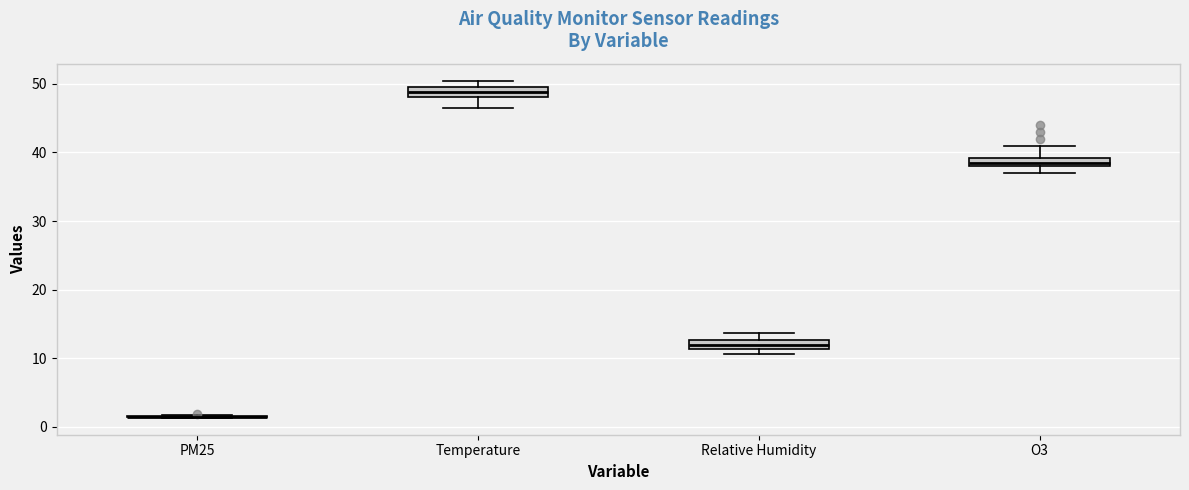

Where does the upper whisker of the box for O3 end on the y-axis? The values are not printed on the chart, so give them approximately, as read against the axis.

41